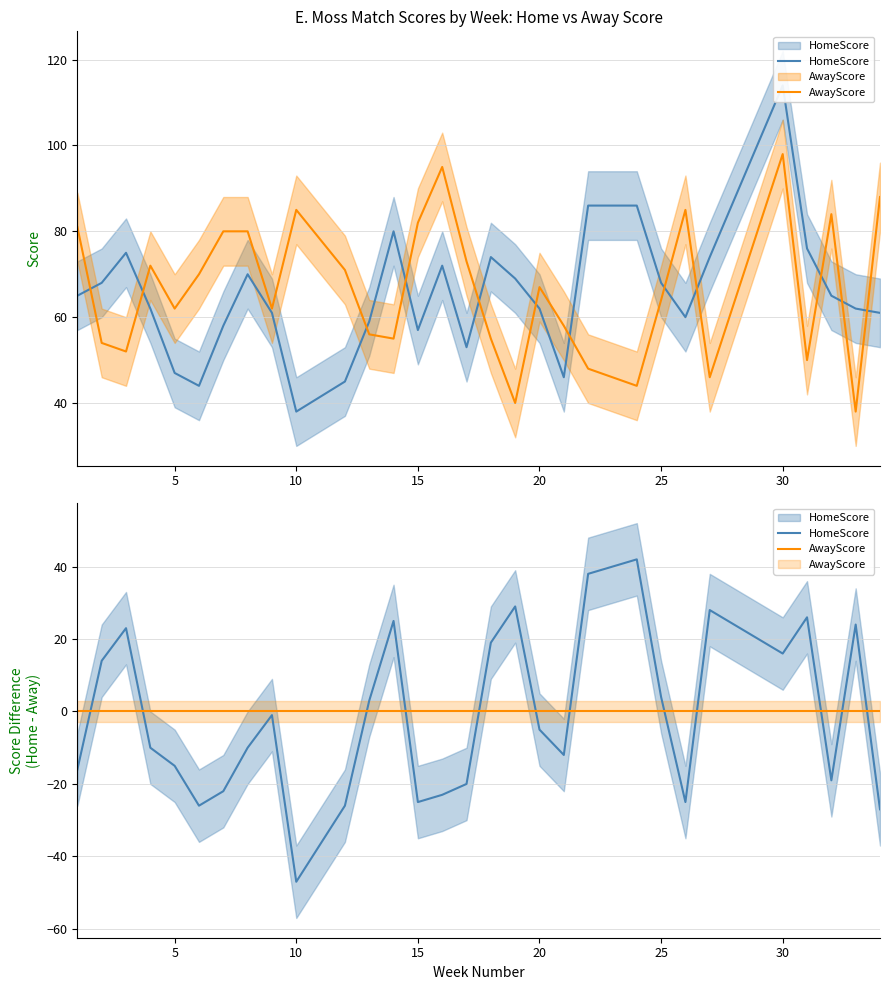

What is the average value of the AwayScore series?

66